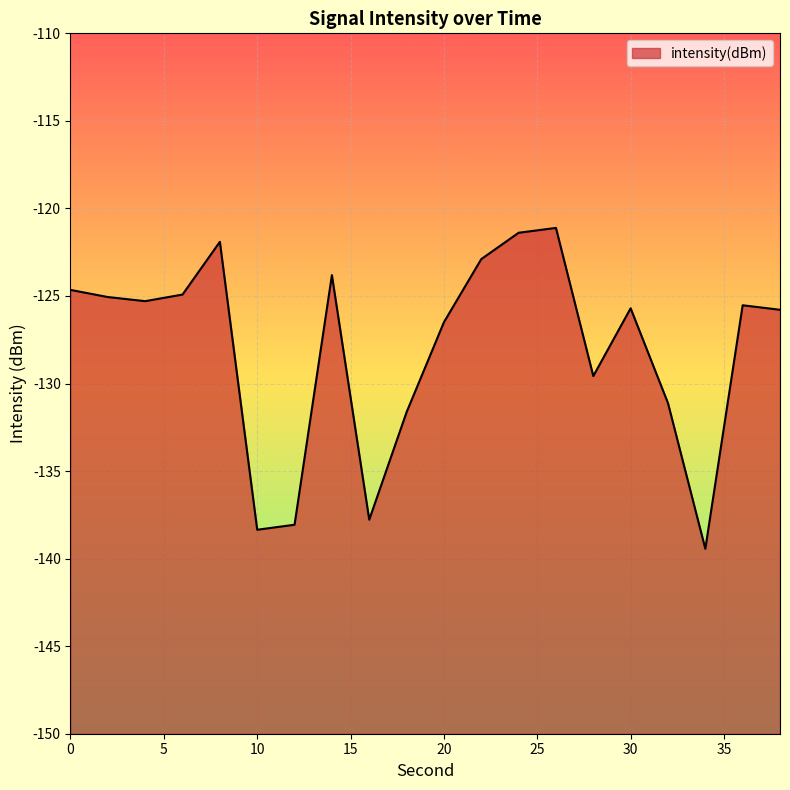

What is the average value?

-128.0